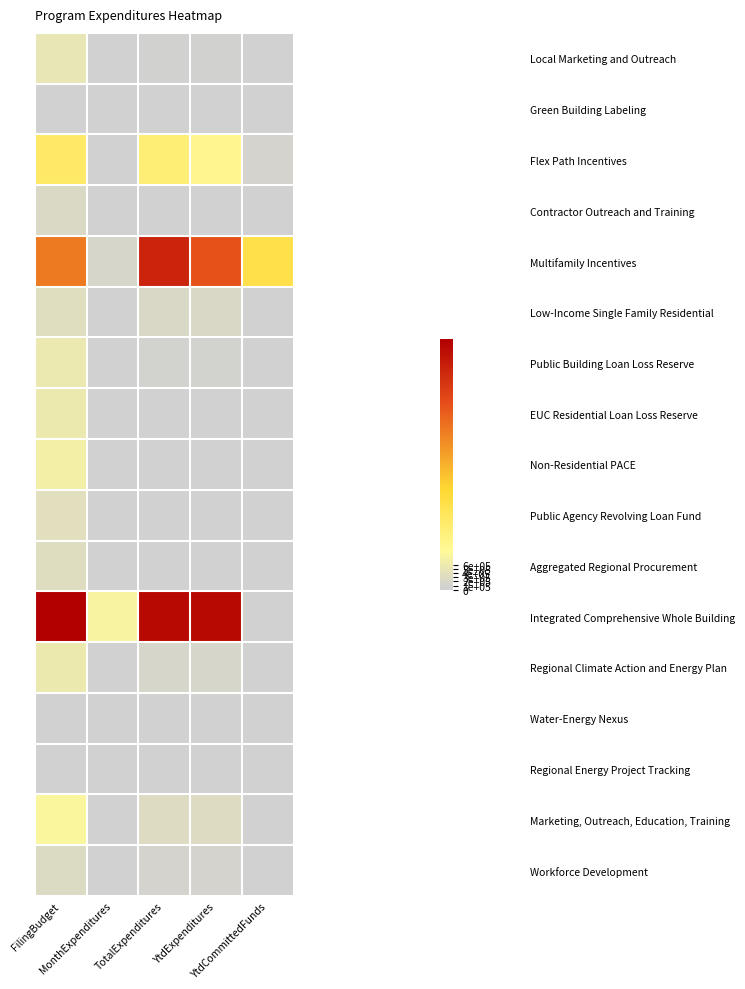

List the series in order of their peak value, highest first.

Integrated Comprehensive Whole Building, Multifamily Incentives, Flex Path Incentives, Marketing, Outreach, Education, Training, Non-Residential PACE, EUC Residential Loan Loss Reserve, Regional Climate Action and Energy Plan, Public Building Loan Loss Reserve, Local Marketing and Outreach, Public Agency Revolving Loan Fund, Low-Income Single Family Residential, Aggregated Regional Procurement, Workforce Development, Contractor Outreach and Training, Green Building Labeling, Water-Energy Nexus, Regional Energy Project Tracking